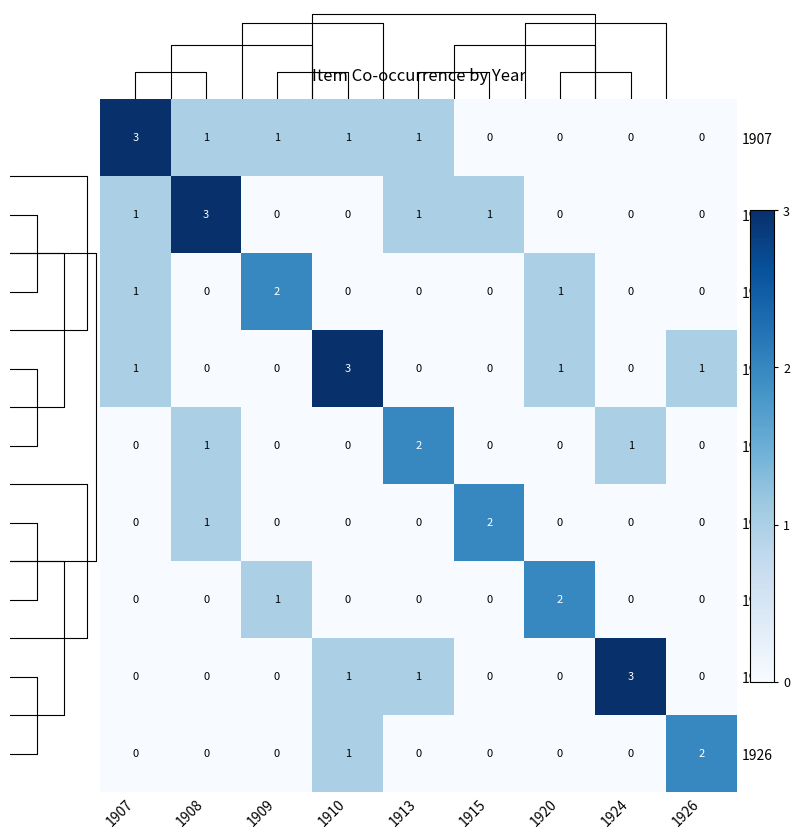

Reading right to left, list all the values displayed in this chart.

1907: 1926=0	1924=0	1920=0	1915=0	1913=1	1910=1	1909=1	1908=1	1907=3
1908: 1926=0	1924=0	1920=0	1915=1	1913=1	1910=0	1909=0	1908=3	1907=1
1909: 1926=0	1924=0	1920=1	1915=0	1913=0	1910=0	1909=2	1908=0	1907=1
1910: 1926=1	1924=0	1920=1	1915=0	1913=0	1910=3	1909=0	1908=0	1907=1
1913: 1926=0	1924=1	1920=0	1915=0	1913=2	1910=0	1909=0	1908=1	1907=0
1915: 1926=0	1924=0	1920=0	1915=2	1913=0	1910=0	1909=0	1908=1	1907=0
1920: 1926=0	1924=0	1920=2	1915=0	1913=0	1910=0	1909=1	1908=0	1907=0
1924: 1926=0	1924=3	1920=0	1915=0	1913=1	1910=1	1909=0	1908=0	1907=0
1926: 1926=2	1924=0	1920=0	1915=0	1913=0	1910=1	1909=0	1908=0	1907=0